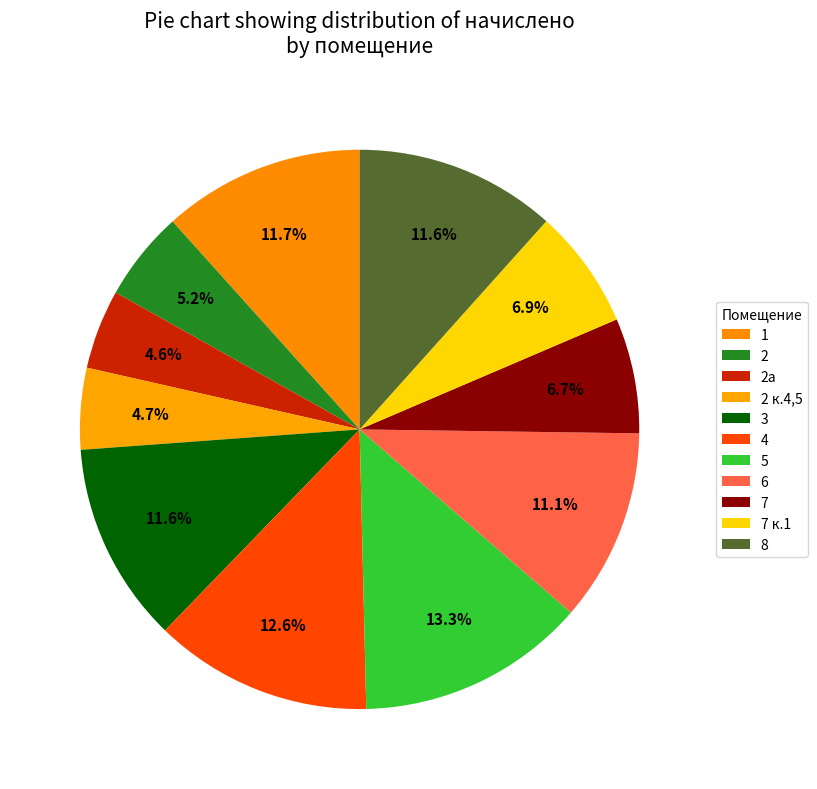

What is the change in value from 2 to 5?

+1141.6